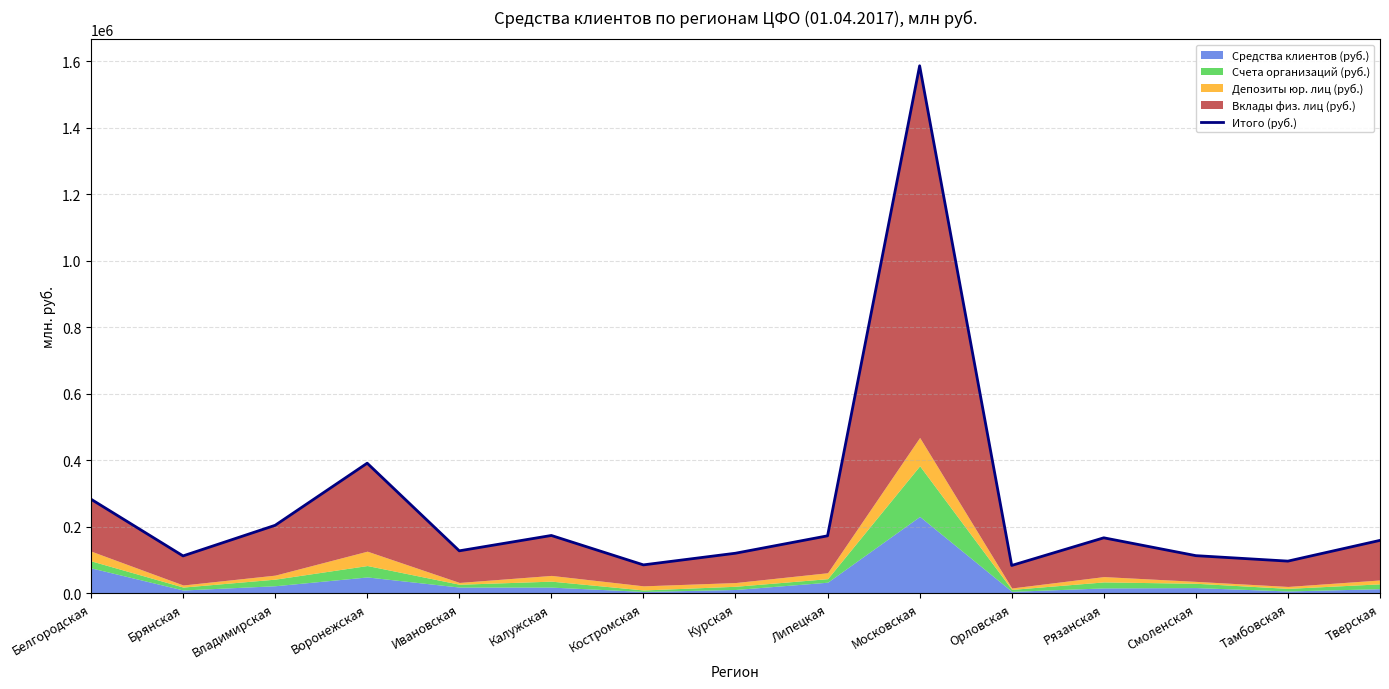

At which category does the chart reach its minimum across all series?

Орловская